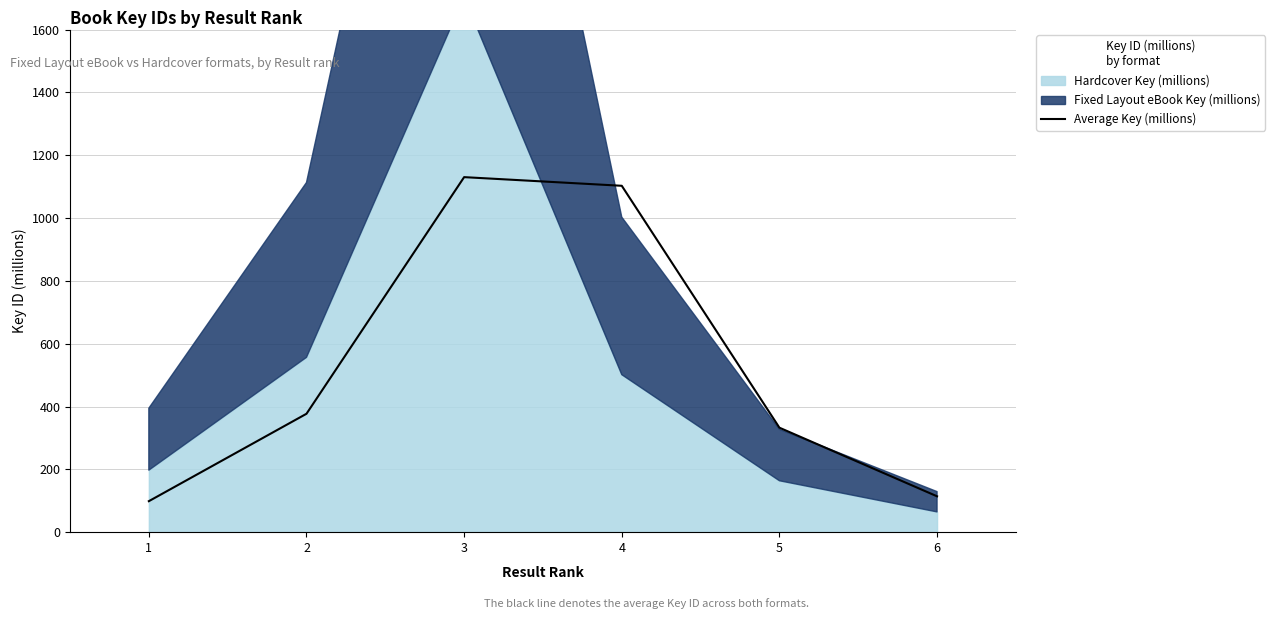

At which label does the data first exceed 376?

2